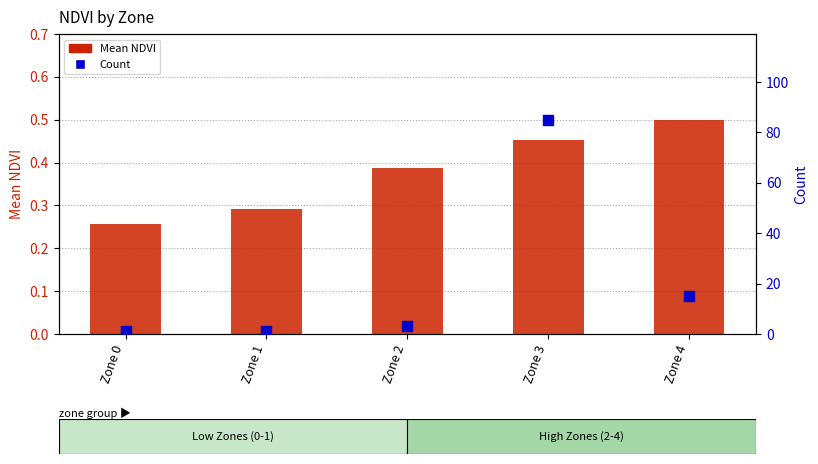

What are all the series names shown in the legend?

Mean NDVI, Count